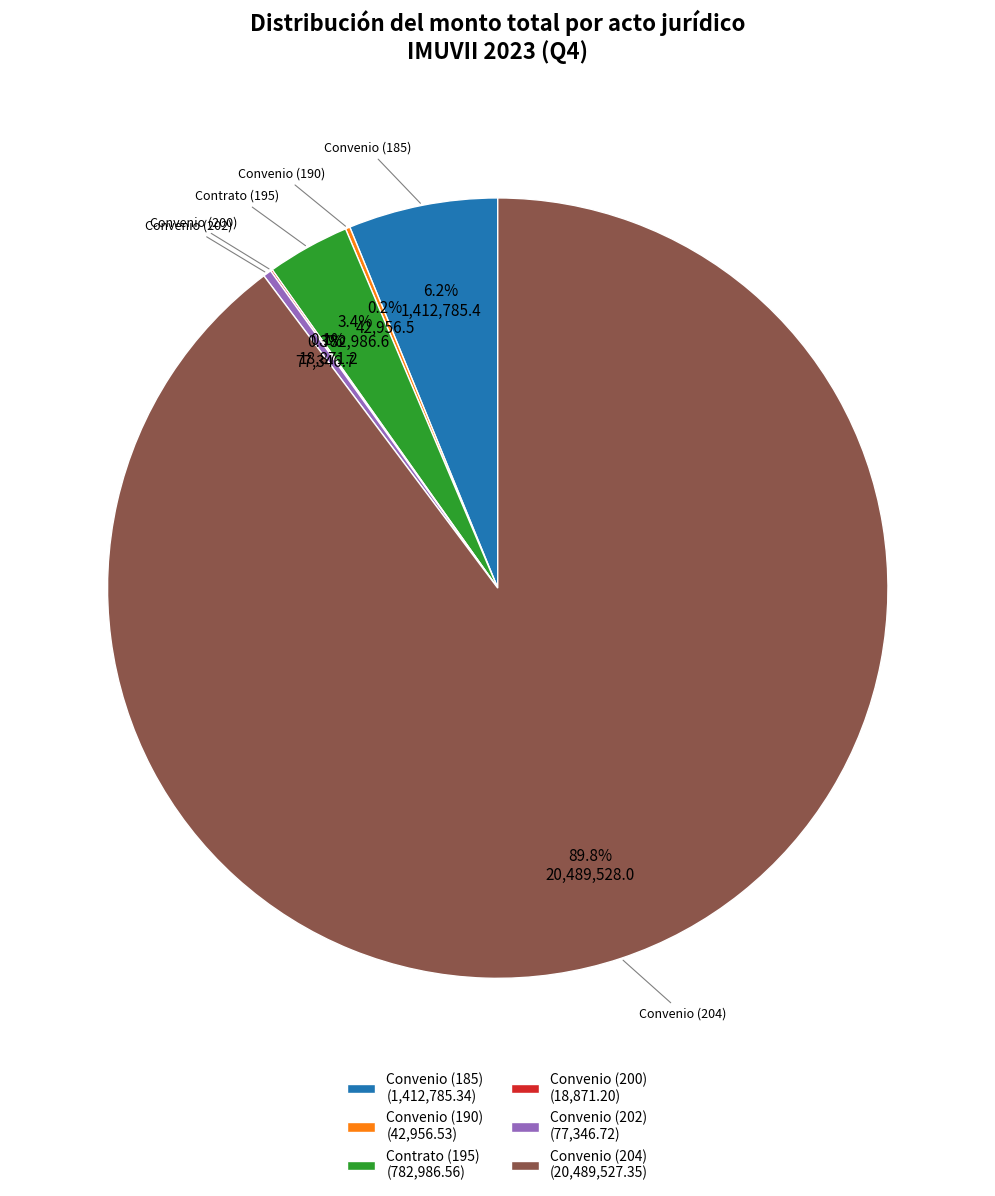

Does any single category account for the majority?

Yes